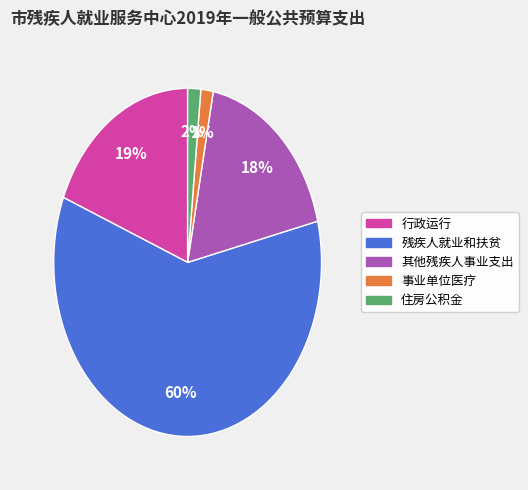

The 残疾人就业和扶贫 slice represents 50% of the pie. True or false?

False